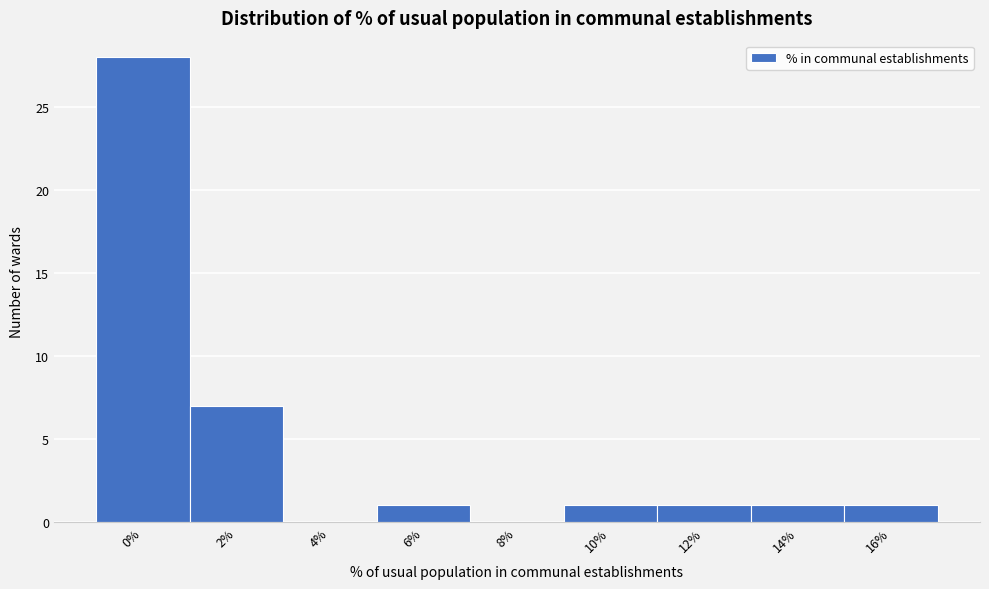

Reading left to right, what are all the values shown in this chart?

0%=28	2%=7	4%=0	6%=1	8%=0	10%=1	12%=1	14%=1	16%=1